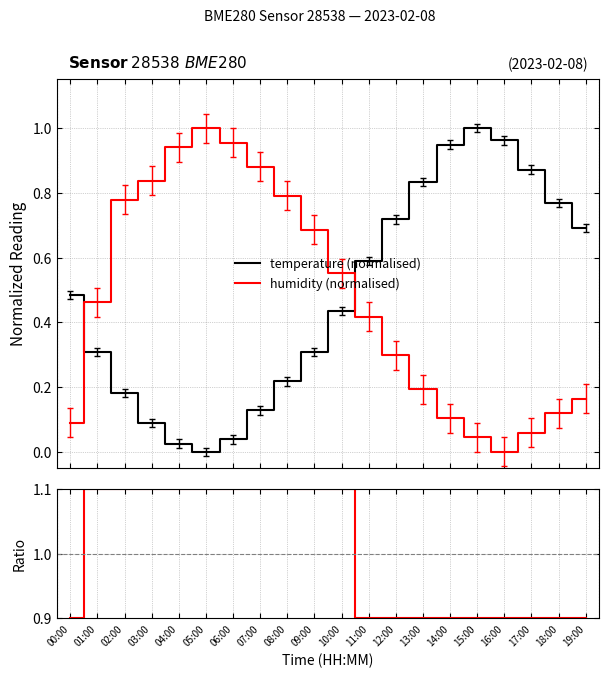

Reading left to right, transcribe all the data shown in this chart.

temperature (normalised): 0.5	0.3	0.2	0.1	0.0	0.0	0.0	0.1	0.2	0.3	0.4	0.6	0.7	0.8	0.9	1.0	1.0	0.9	0.8	0.7
humidity (normalised): 0.1	0.5	0.8	0.8	0.9	1.0	1.0	0.9	0.8	0.7	0.6	0.4	0.3	0.2	0.1	0.0	0.0	0.1	0.1	0.2
humidity/temperature ratio: 0.9	1.1	1.1	1.1	1.1	1.1	1.1	1.1	1.1	1.1	1.1	0.9	0.9	0.9	0.9	0.9	0.9	0.9	0.9	0.9